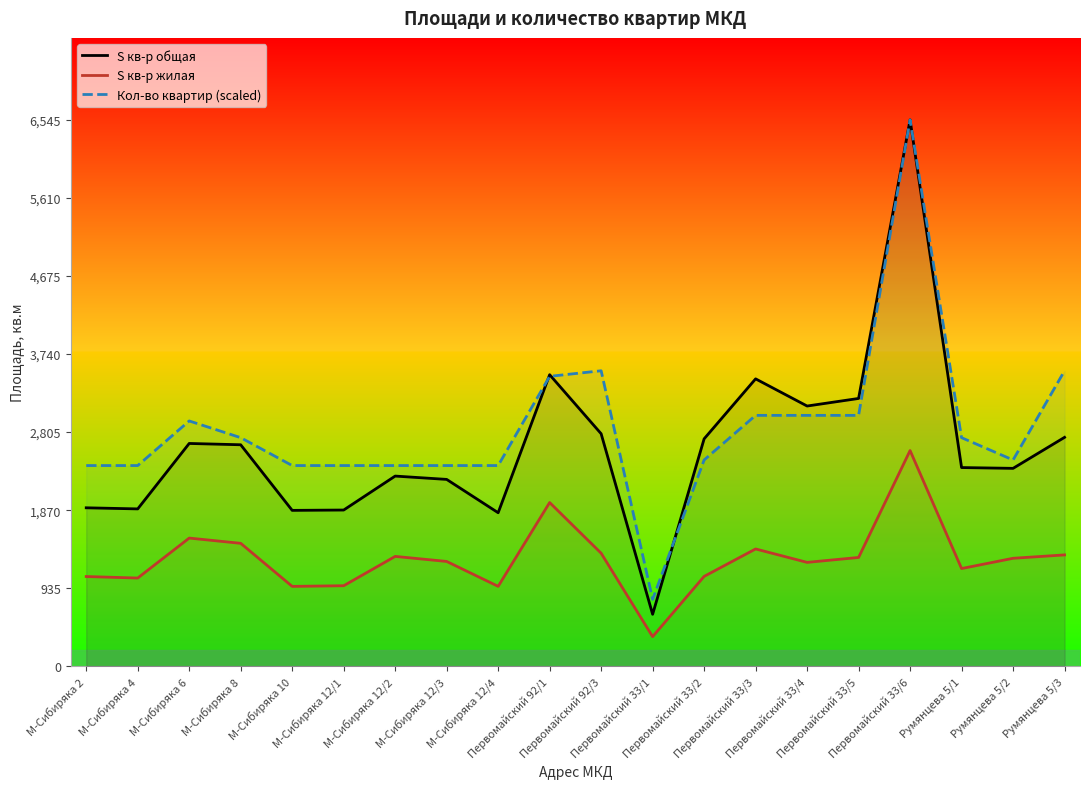

In Кол-во квартир (scaled), how many points are lower than both neighbors (excluding endpoints)?

2